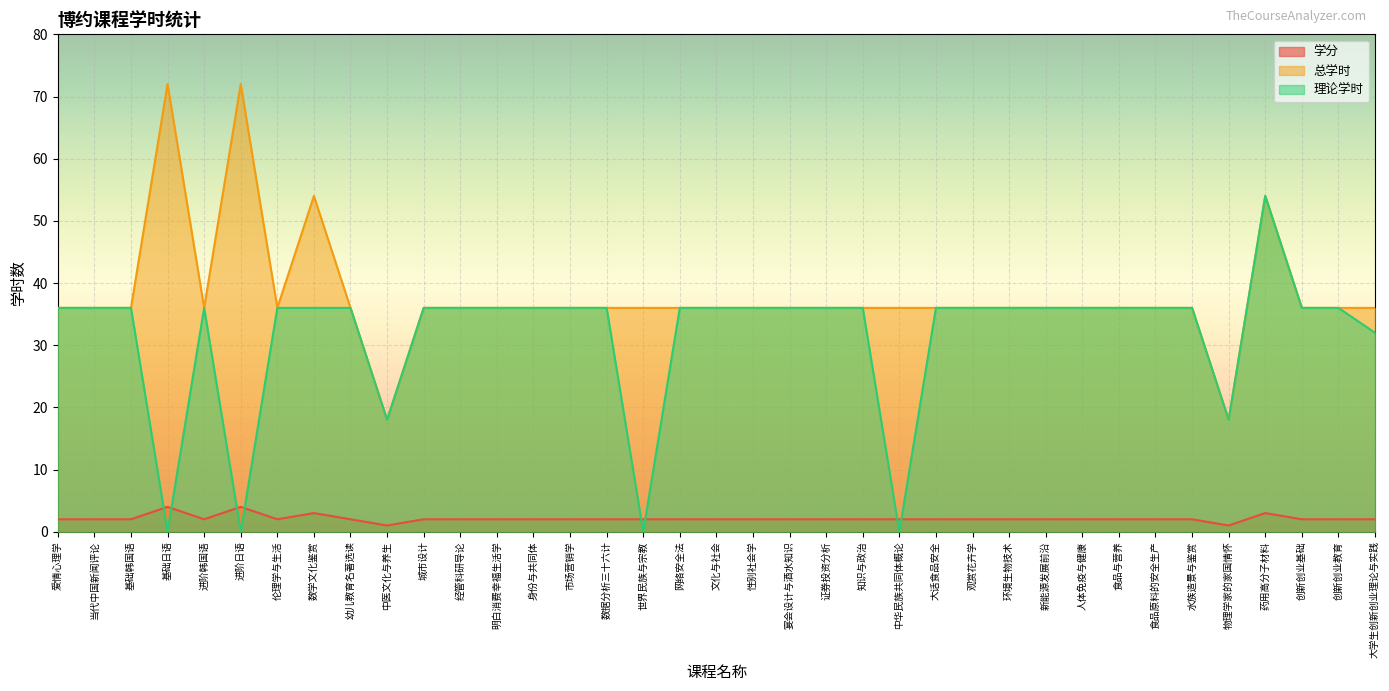

Rank the categories by 学分 value from lowest to highest.

中医文化与养生, 物理学家的家国情怀, 爱情心理学, 当代中国新闻评论, 基础韩国语, 进阶韩国语, 伦理学与生活, 幼儿教育名著选读, 城市设计, 经管科研导论, 明白消费幸福生活学, 身份与共同体, 市场营销学, 数据分析三十六计, 世界民族与宗教, 网络安全法, 文化与社会, 性别社会学, 宴会设计与酒水知识, 证券投资分析, 知识与政治, 中华民族共同体概论, 大话食品安全, 观赏花卉学, 环境生物技术, 新能源发展前沿, 人体免疫与健康, 食品与营养, 食品原料的安全生产, 水族造景与鉴赏, 创新创业基础, 创新创业教育, 大学生创新创业理论与实践, 数学文化鉴赏, 药用高分子材料, 基础日语, 进阶日语